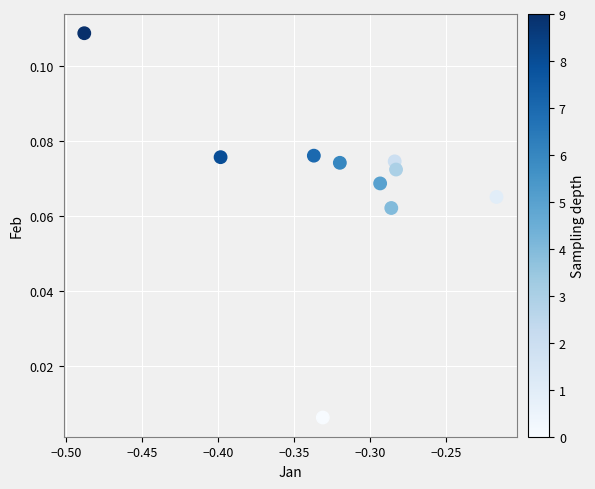

What is the average X value?

-0.3